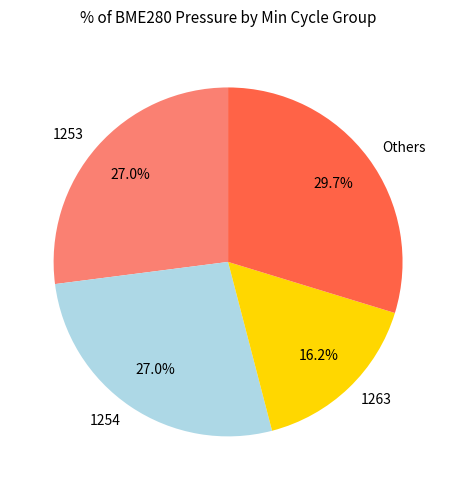

Which slice is the largest?

Others